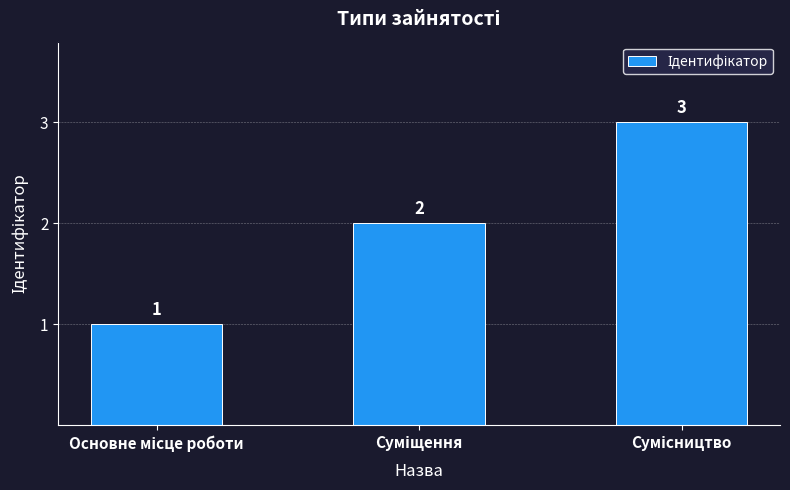

How many bars are there in total?

3